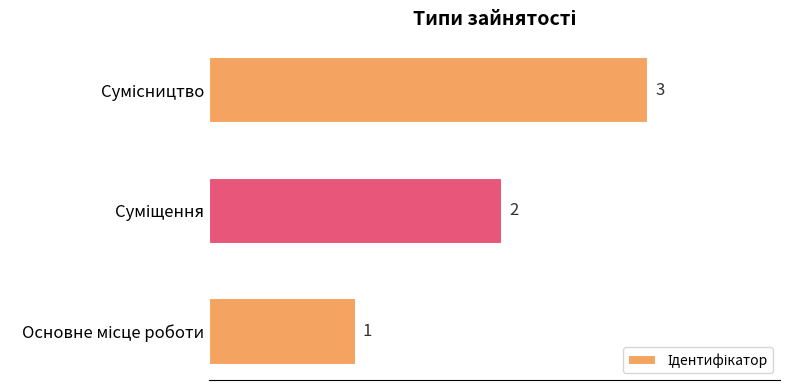

Are the bars grouped side by side (vs. stacked)?

No